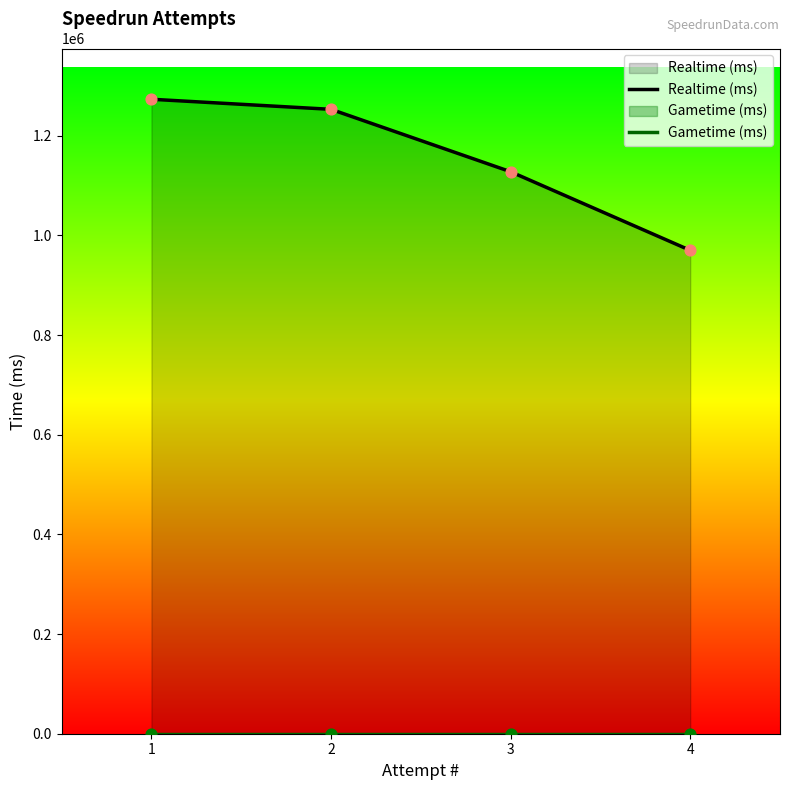

Which series contains the highest Y value?

Realtime (ms)